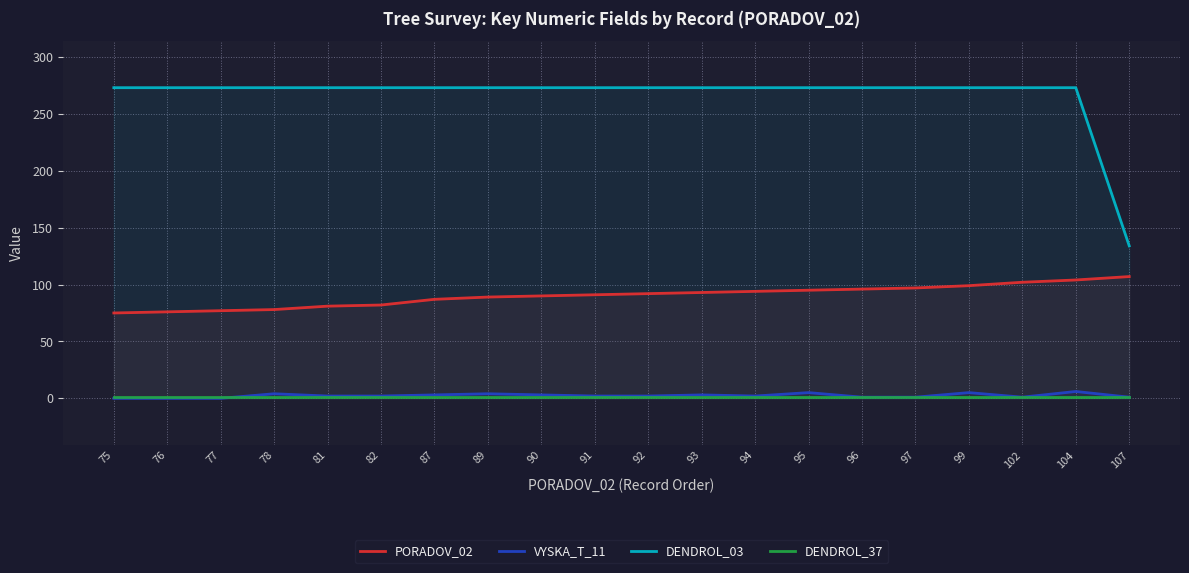

Is the value of VYSKA_T_11 at 97 greater than the value of PORADOV_02 at 94?

No